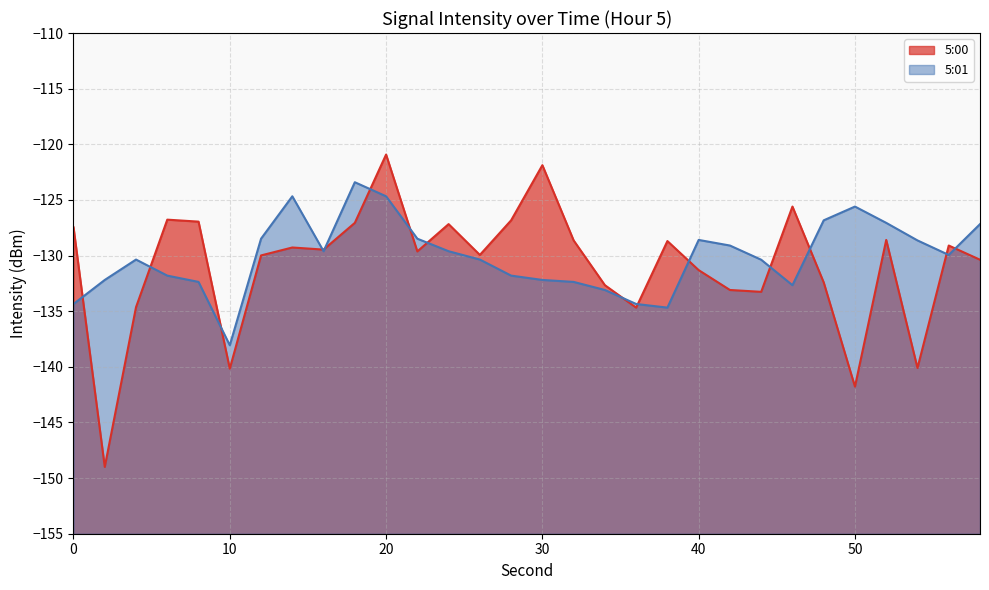

Is it true that 5:01 equals -208.5 at 28?

False